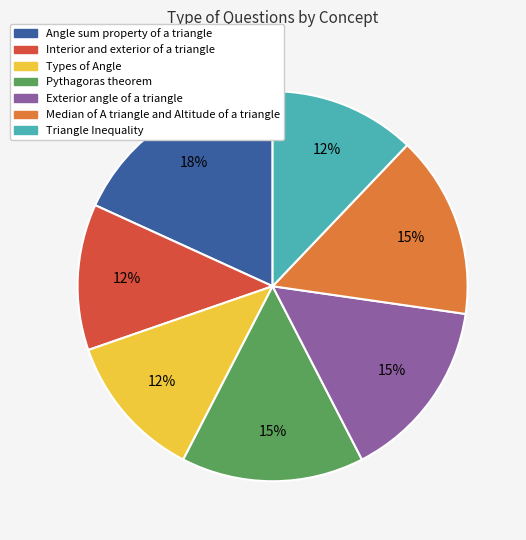

To the nearest percent, what is the difference between the Pythagoras theorem and Types of Angle slice percentages?

3%